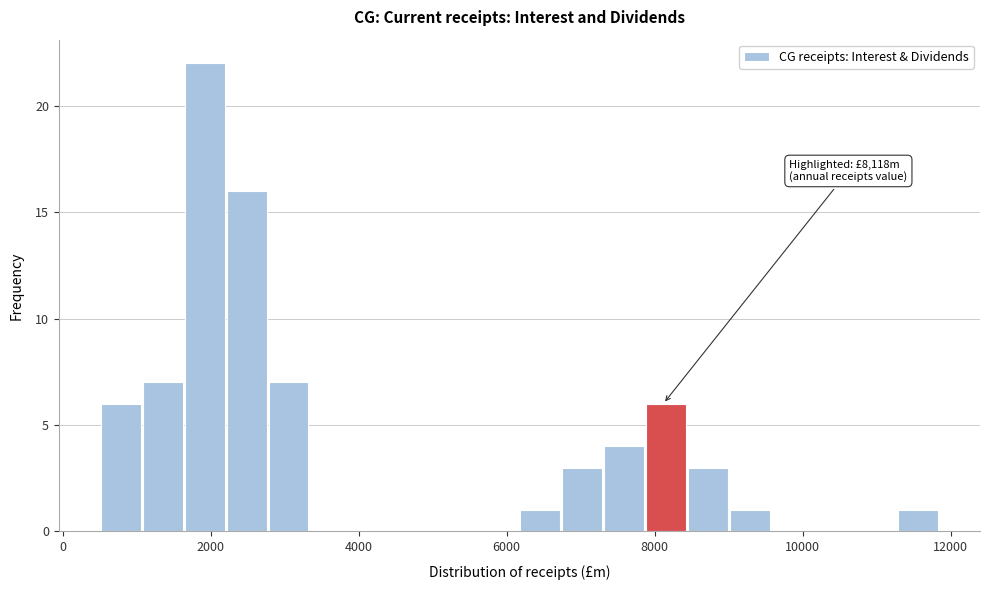

Read against the x-axis, roughly where is the centre of the tallest bar?

2000